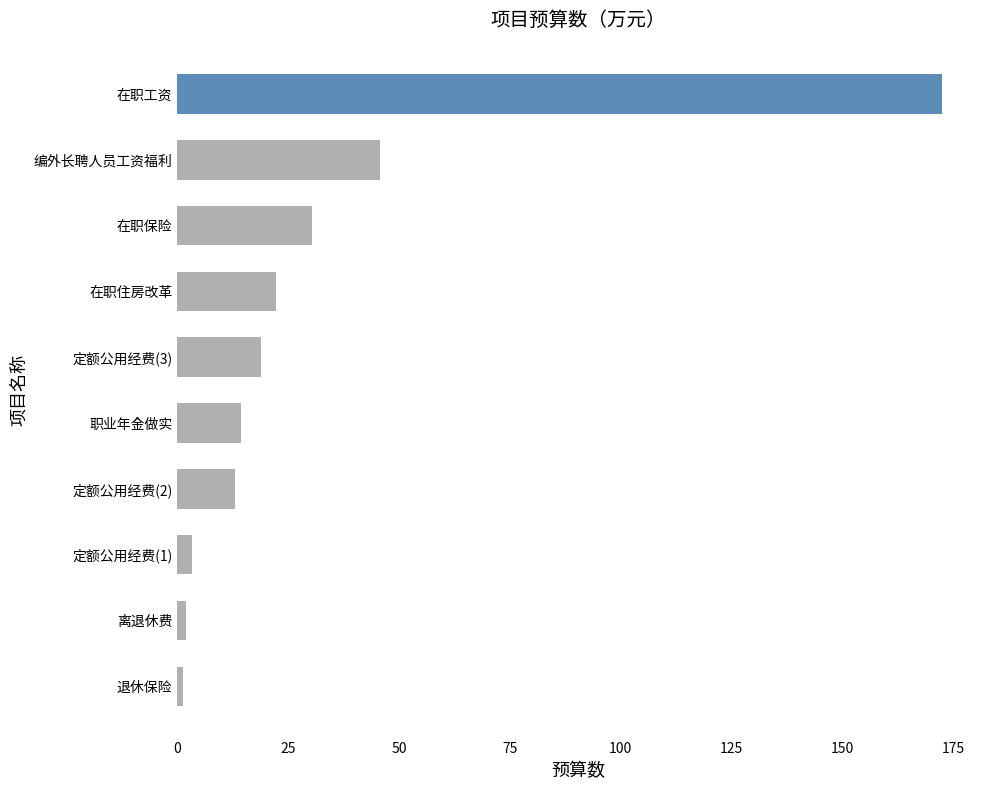

Is it true that the value at 编外长聘人员工资福利 is 31.5?

False